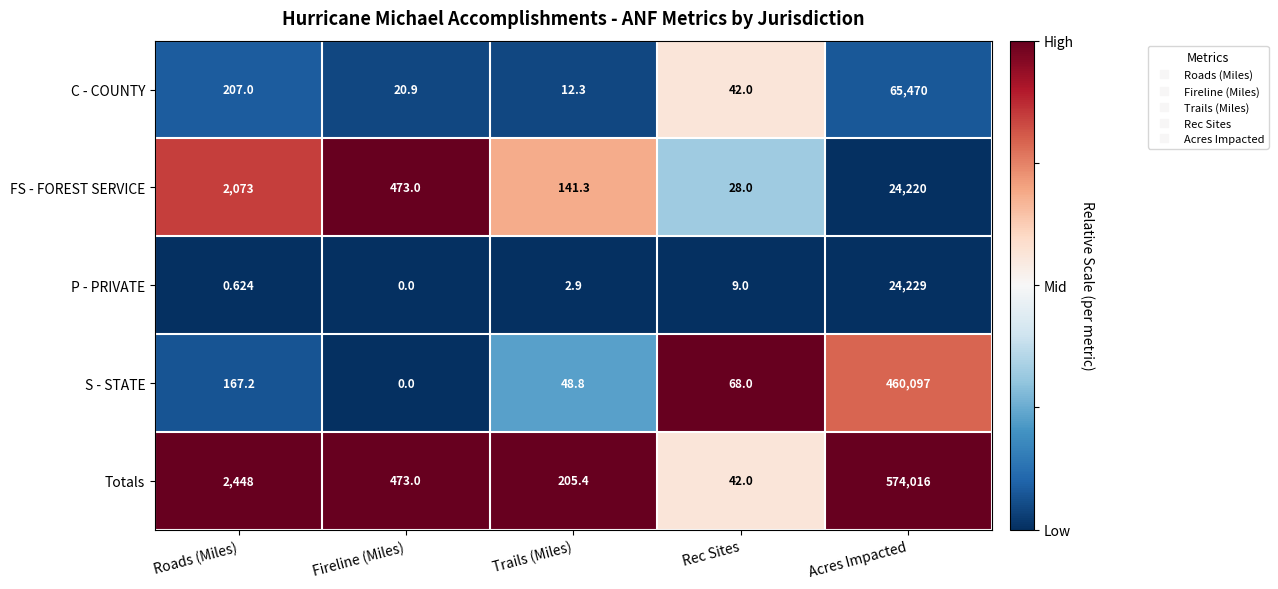

Where does the Totals series first go above 473?

Roads (Miles)